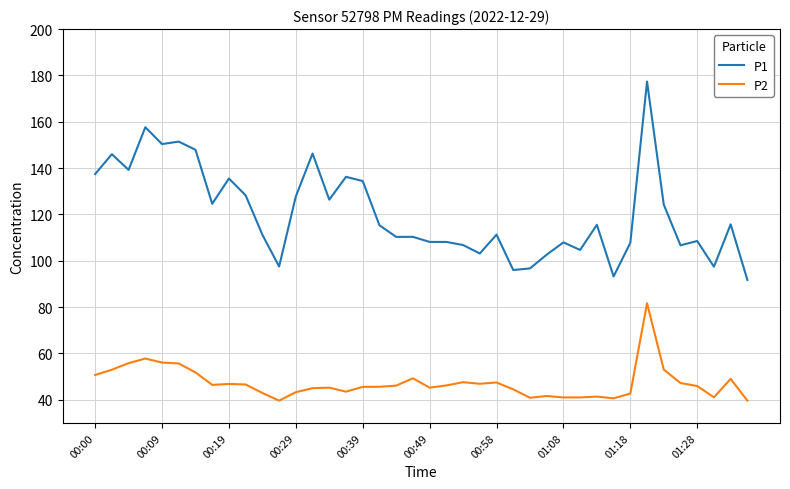

Count the number of categories in the chart.

40